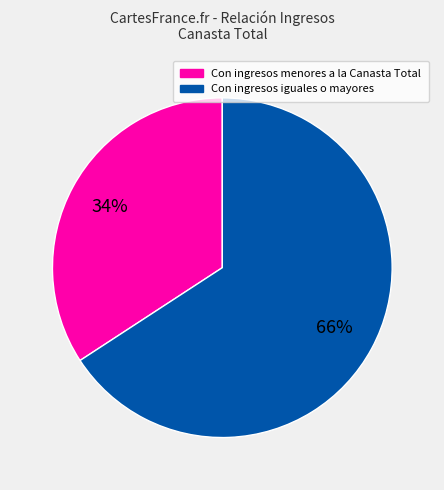

Is there any slice that represents more than half of the pie?

Yes